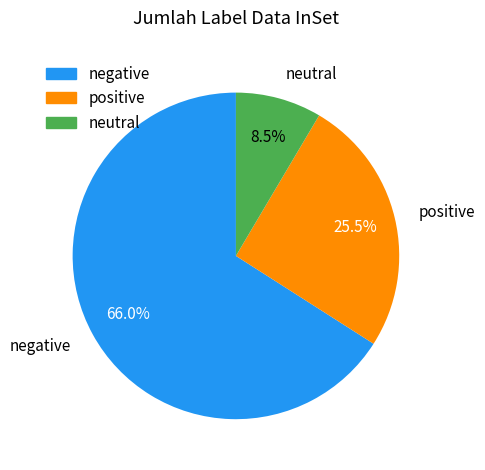

Does any single category account for the majority?

Yes